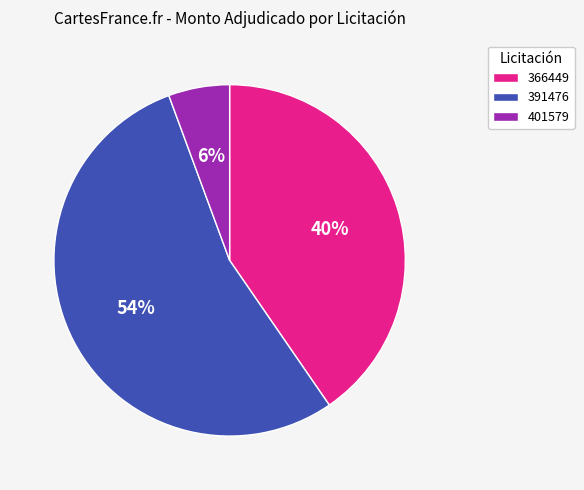

To the nearest percent, what is the average slice percentage?

33%